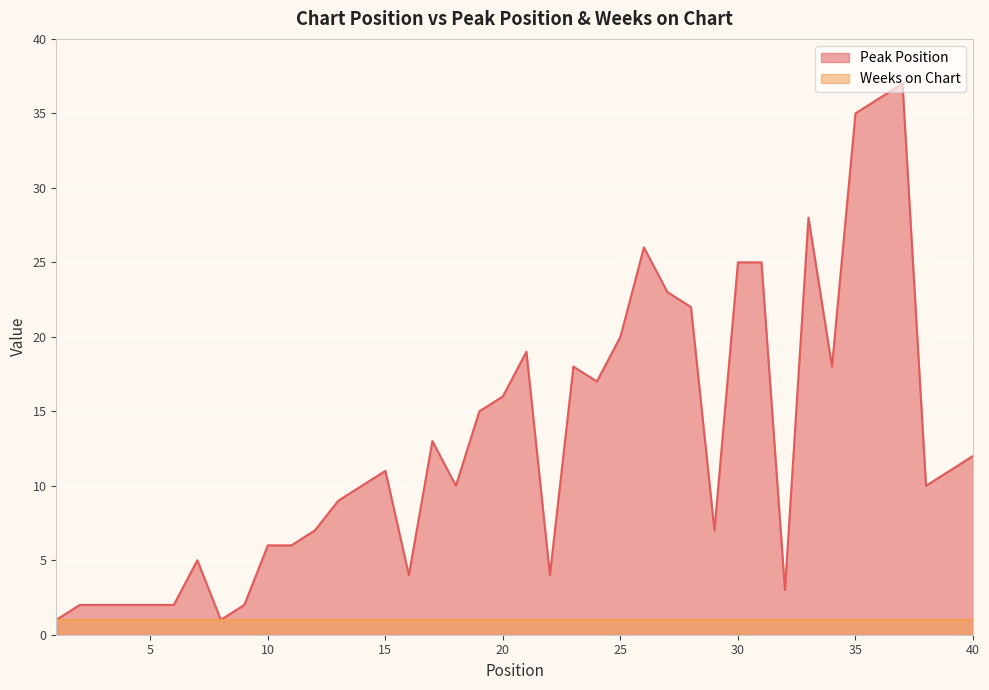

List the labels in order of value, smallest first.

1, 8, 2, 3, 4, 5, 6, 9, 32, 16, 22, 7, 10, 11, 12, 29, 13, 14, 18, 38, 15, 39, 40, 17, 19, 20, 24, 23, 34, 21, 25, 28, 27, 30, 31, 26, 33, 35, 36, 37